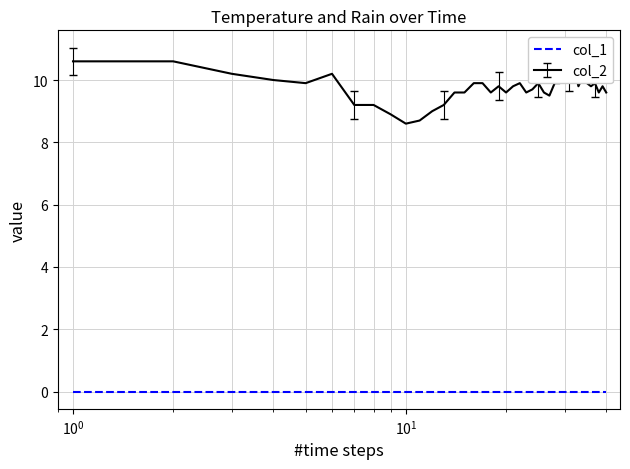

What is the highest value of the col_2 series?

10.6